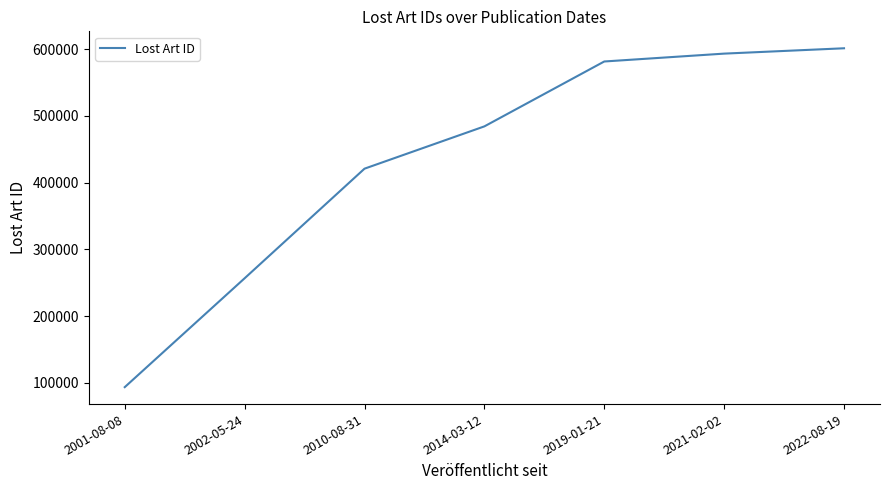

Which category has the lowest value across all series?

2001-08-08